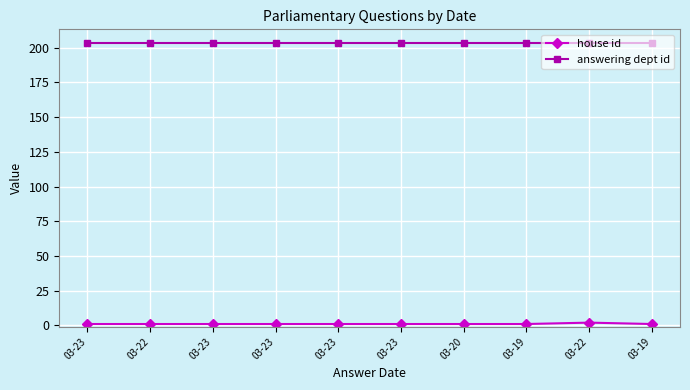

List the series in order of their overall mean, highest first.

answering dept id, house id